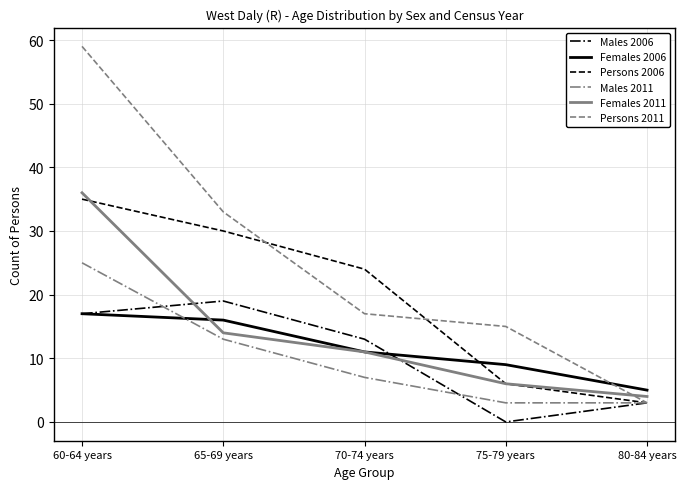

What position from the left is 80-84 years?

5